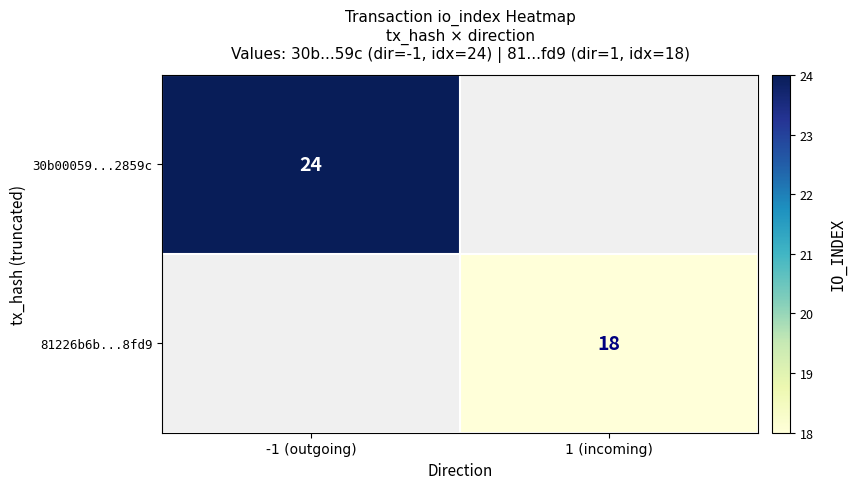

Is it true that 30b00059...2859c equals 24 at -1 (outgoing)?

True